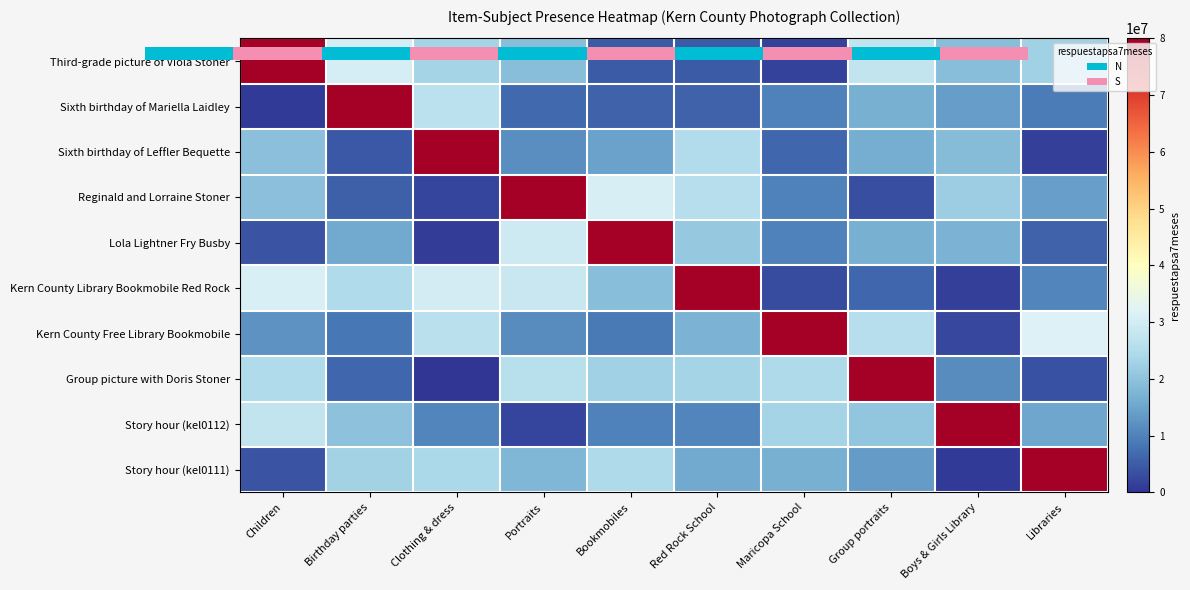

What is the minimum value for Reginald and Lorraine Stoner?

2081651.0